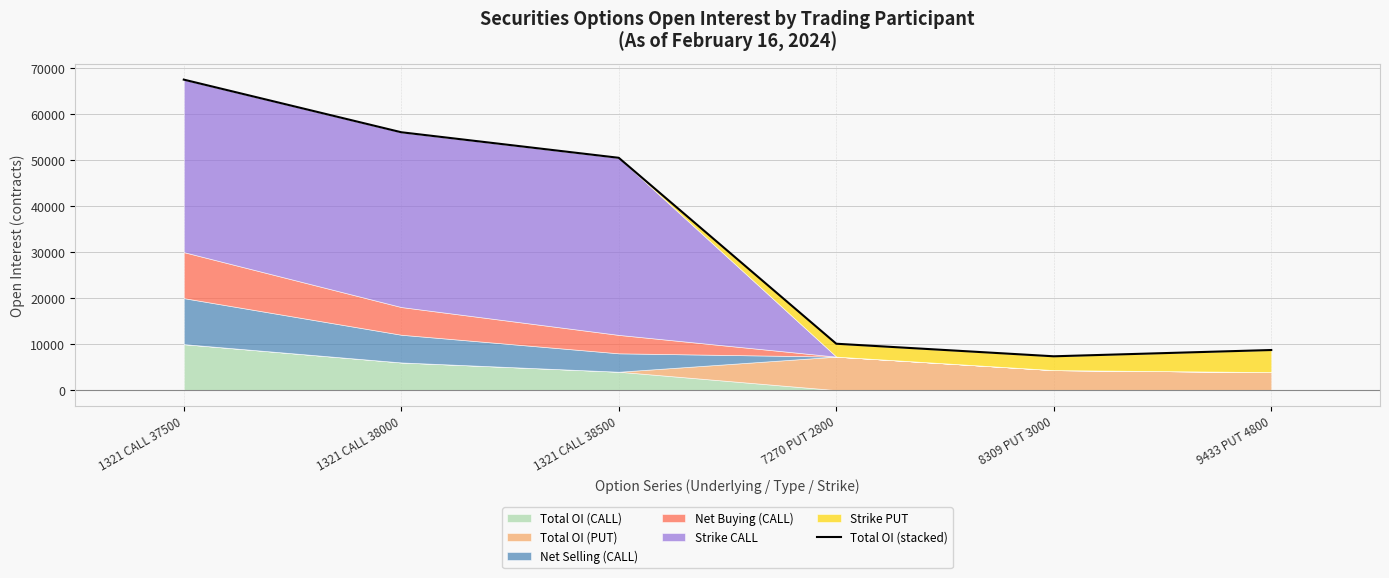

Which label corresponds to the largest value in the chart?

1321 CALL 37500